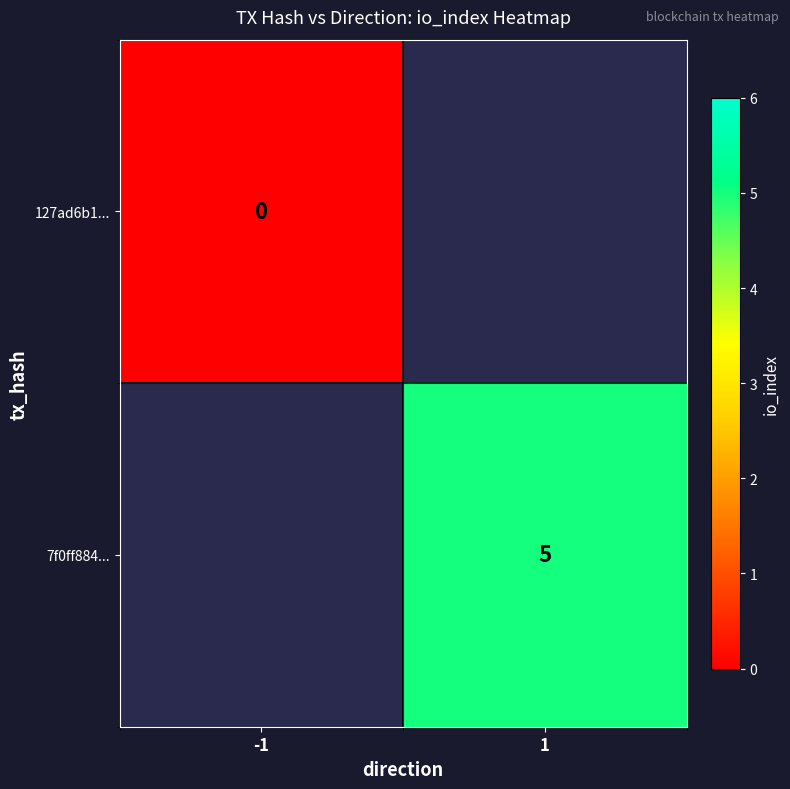

At how many categories does at least one series exceed 2?

1